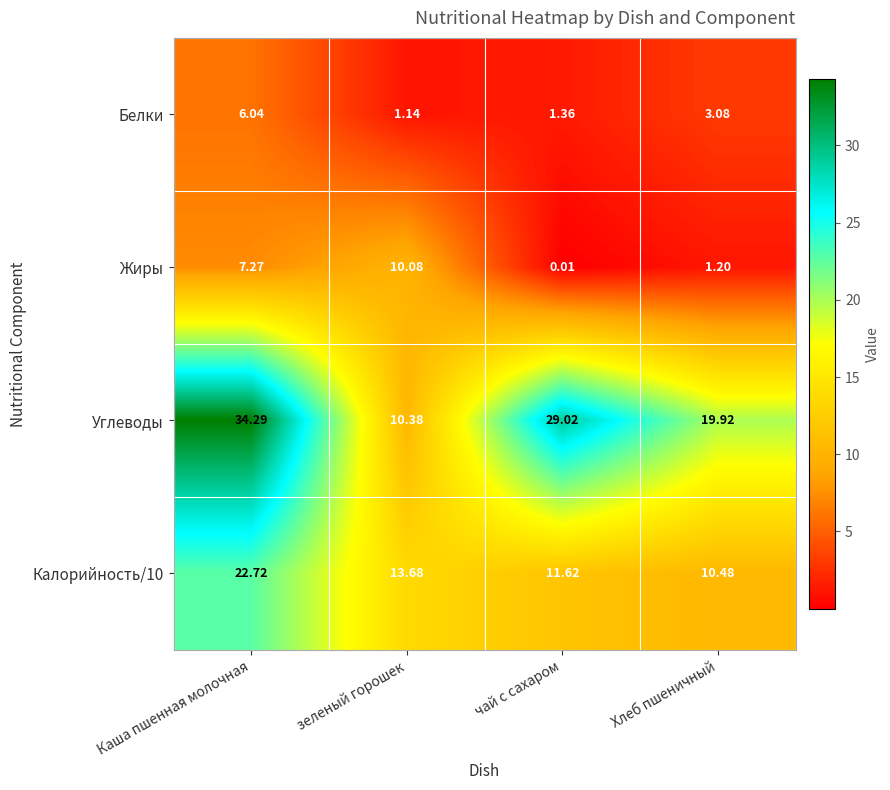

Which series has the largest total across all categories?

Углеводы